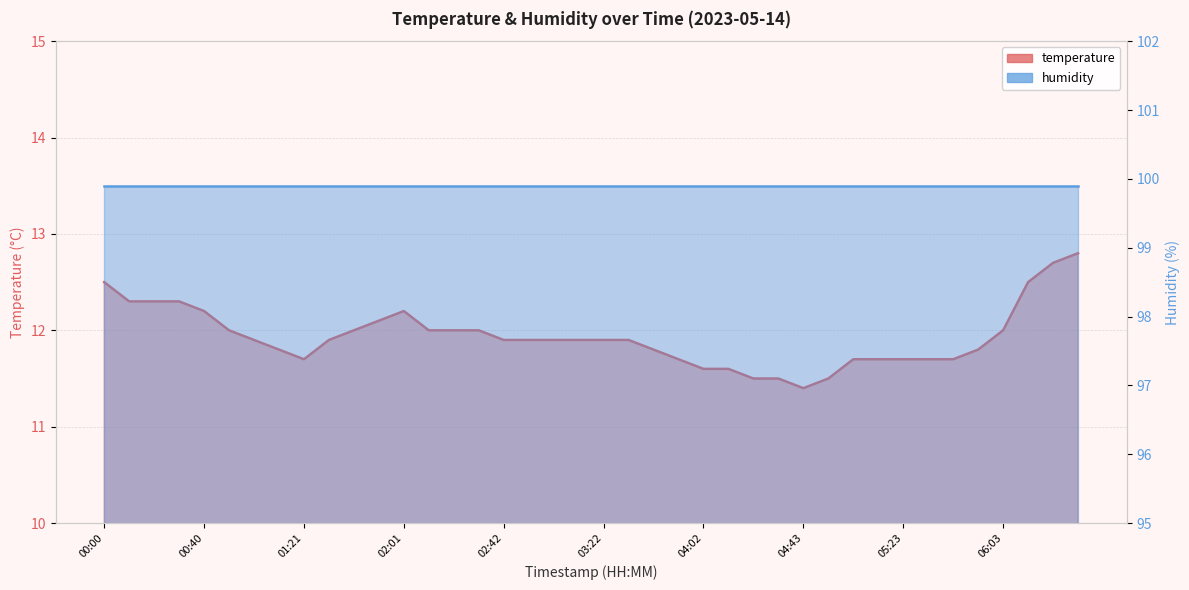

Which has a higher value, 01:01 or 01:41?

01:41